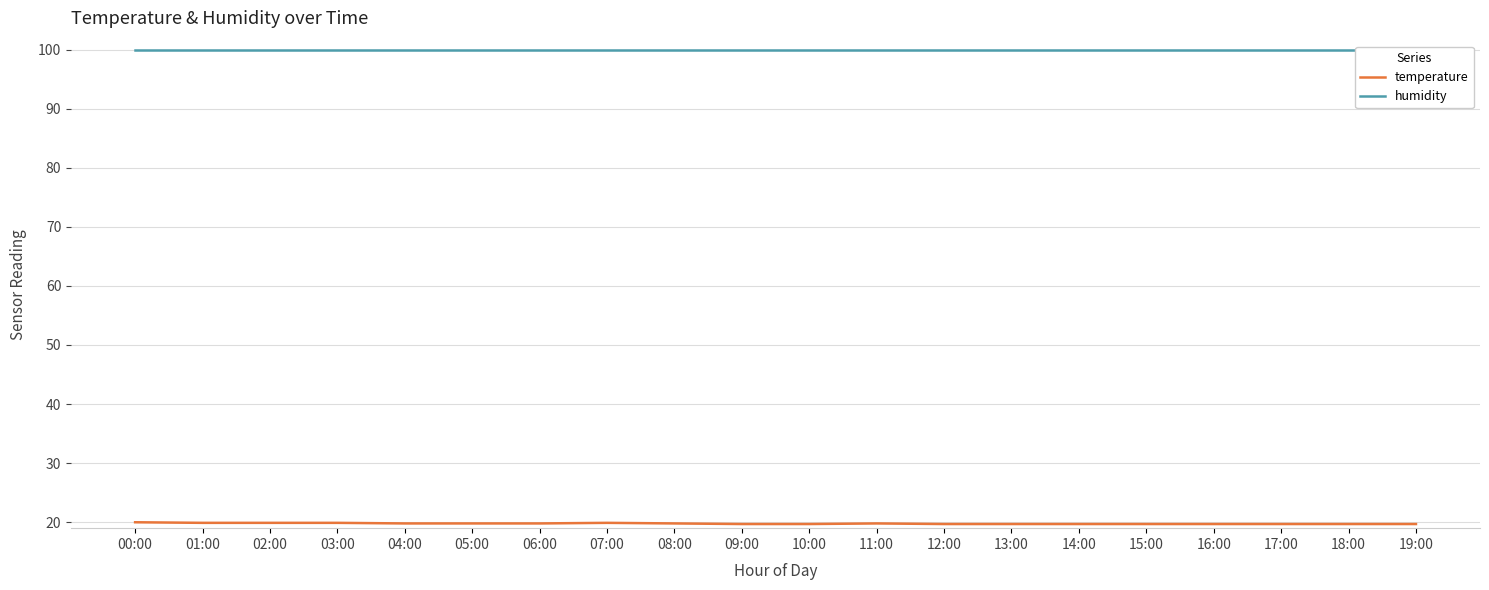

True or false: temperature and humidity intersect in this chart.

False